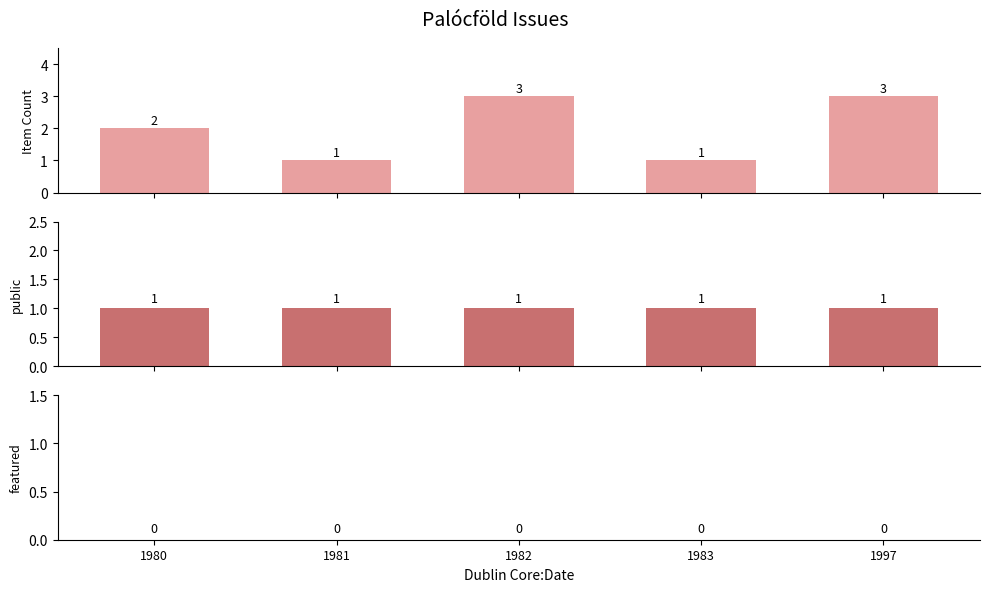

What is the value of the Item Count bar at the 3rd from the left?

3